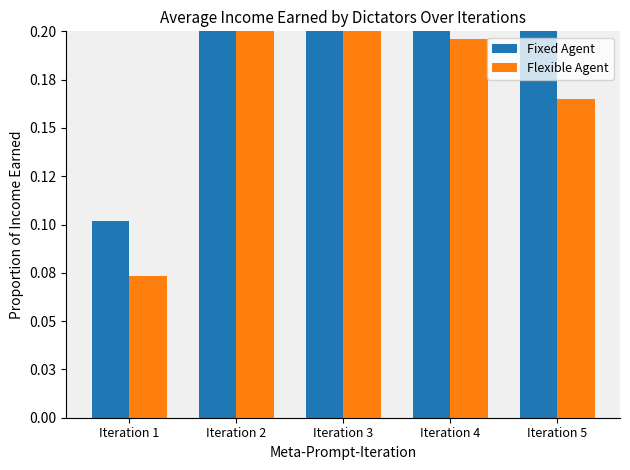

At which label does Fixed Agent reach its peak?

Iteration 2